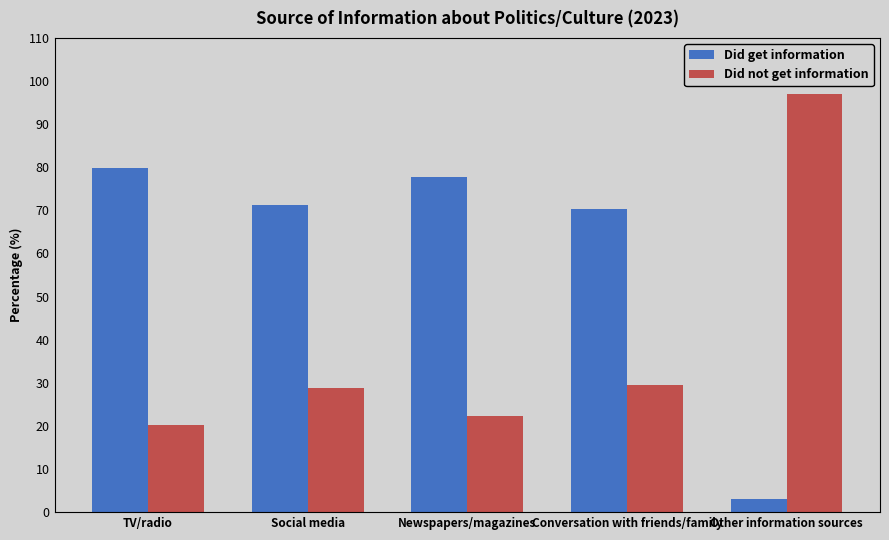

What is the spread (max minus min) of values at TV/radio?

59.6